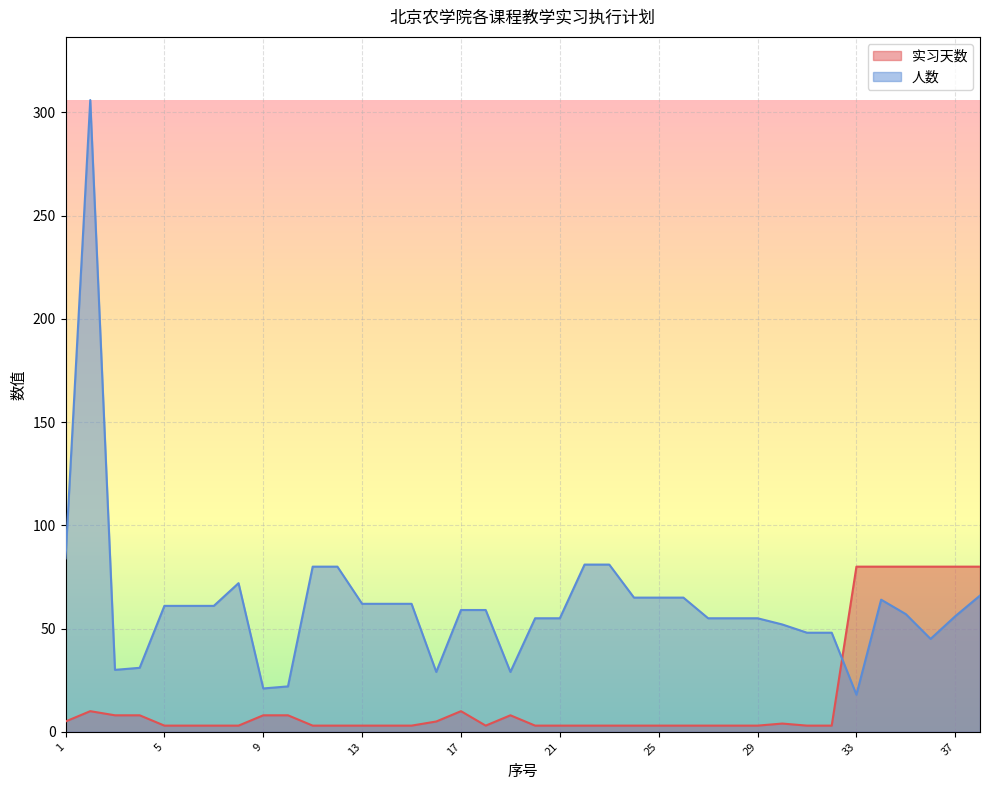

Where do 实习天数 and 人数 first cross each other?

32 and 33